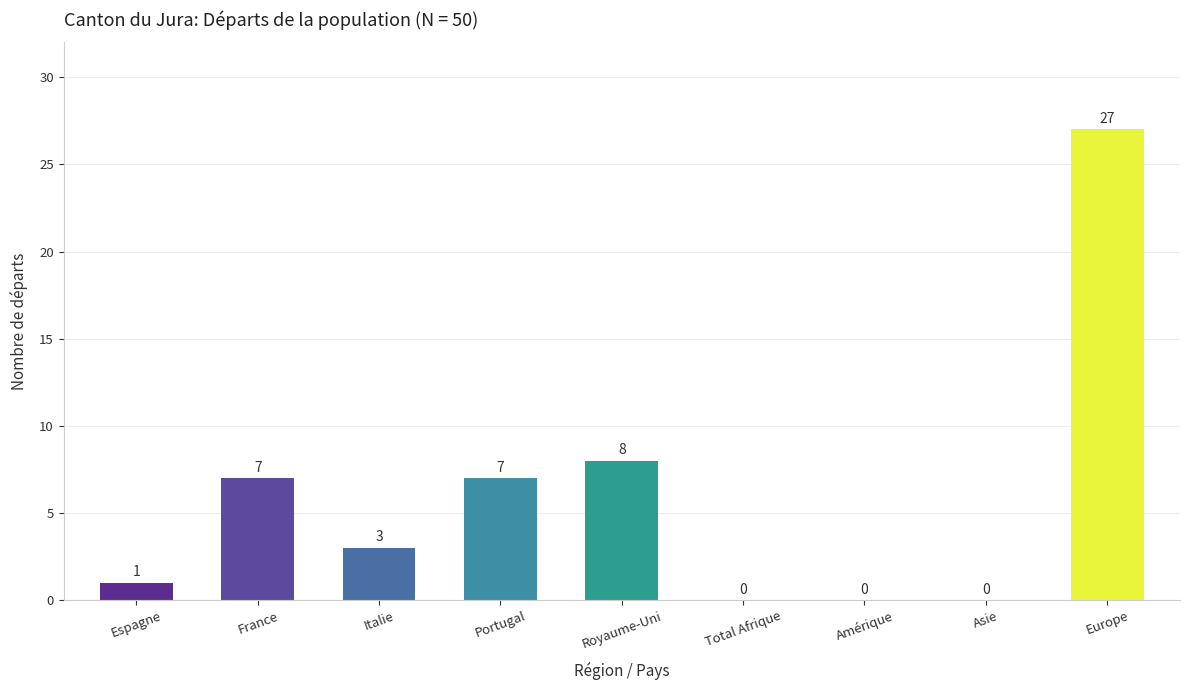

Reading right to left, transcribe all the data shown in this chart.

27	0	0	0	8	7	3	7	1